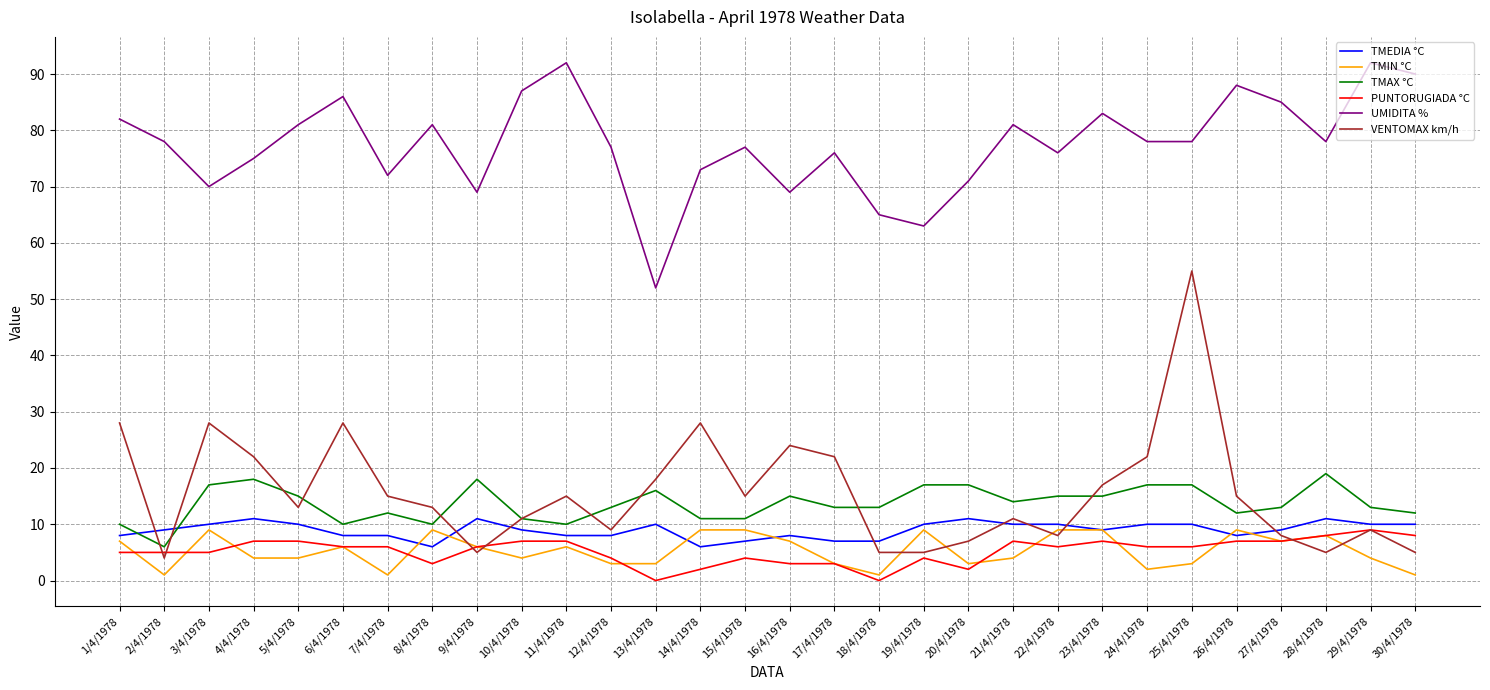

At which category is the sum across all series the highest?

25/4/1978